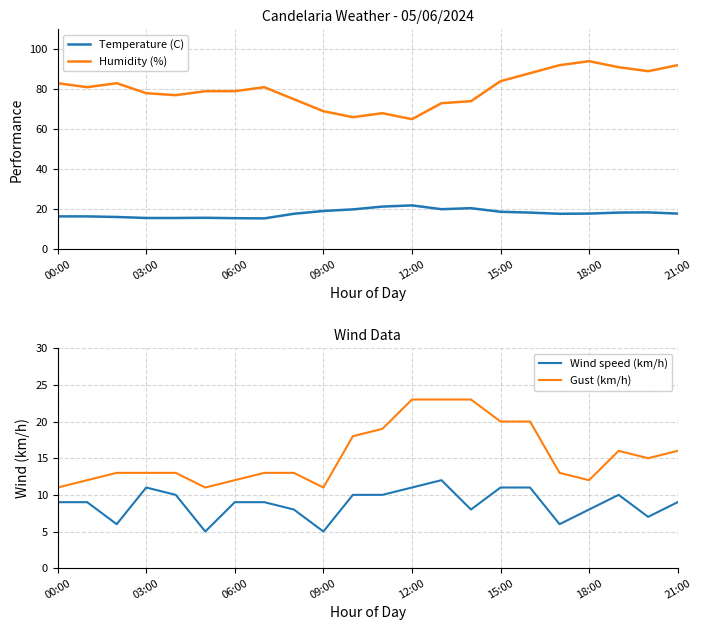

Is it true that Humidity (%) equals 126.3 at 21:00?

False